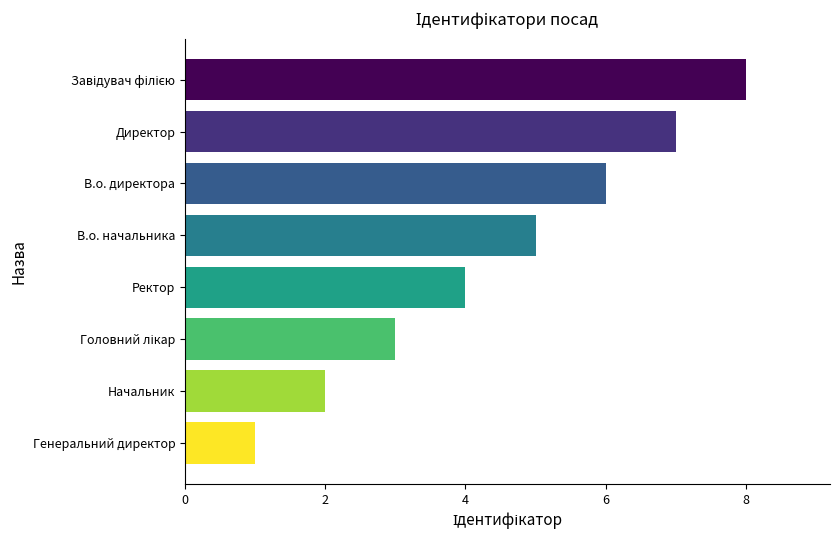

Between Начальник and В.о. начальника, which is larger?

В.о. начальника